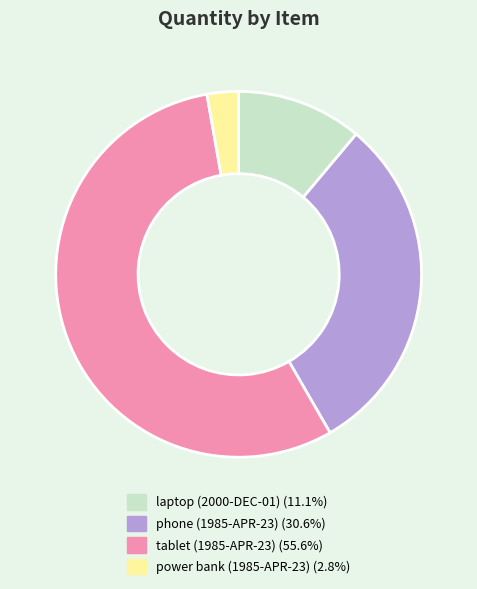

Between laptop (2000-DEC-01) and power bank (1985-APR-23), which is larger?

laptop (2000-DEC-01)